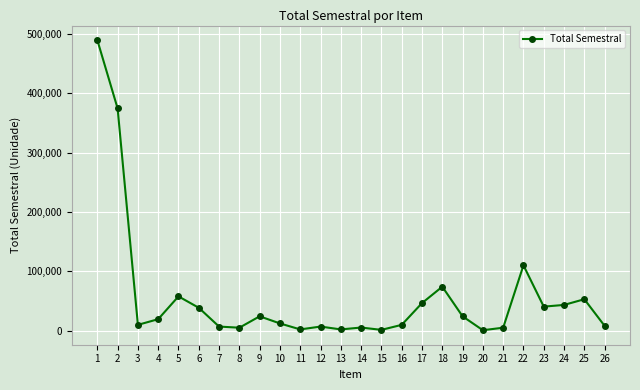

Does the chart have visible grid lines?

Yes